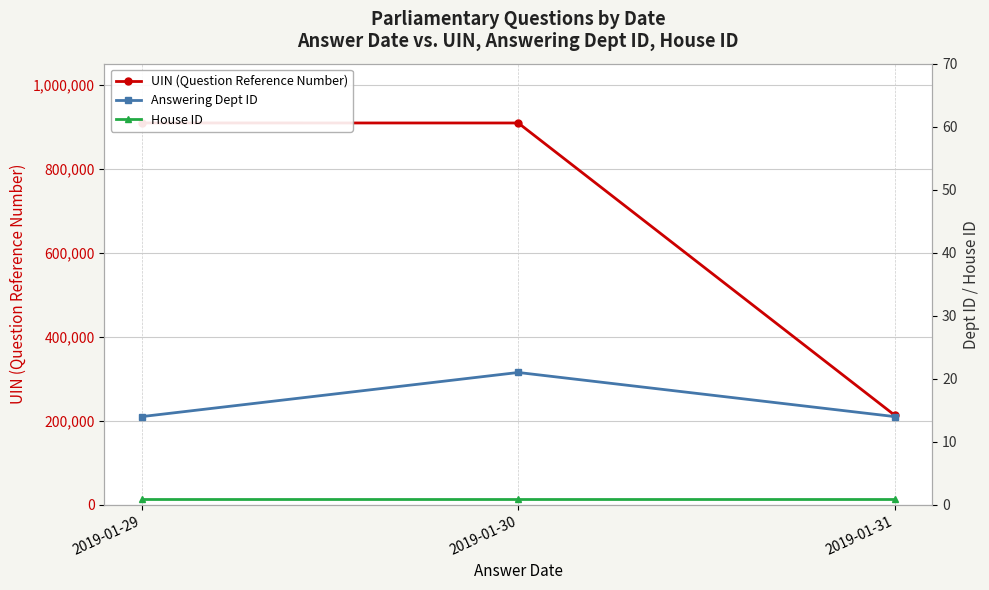

Which series changed the most between 2019-01-30 and 2019-01-31?

UIN (Question Reference Number)